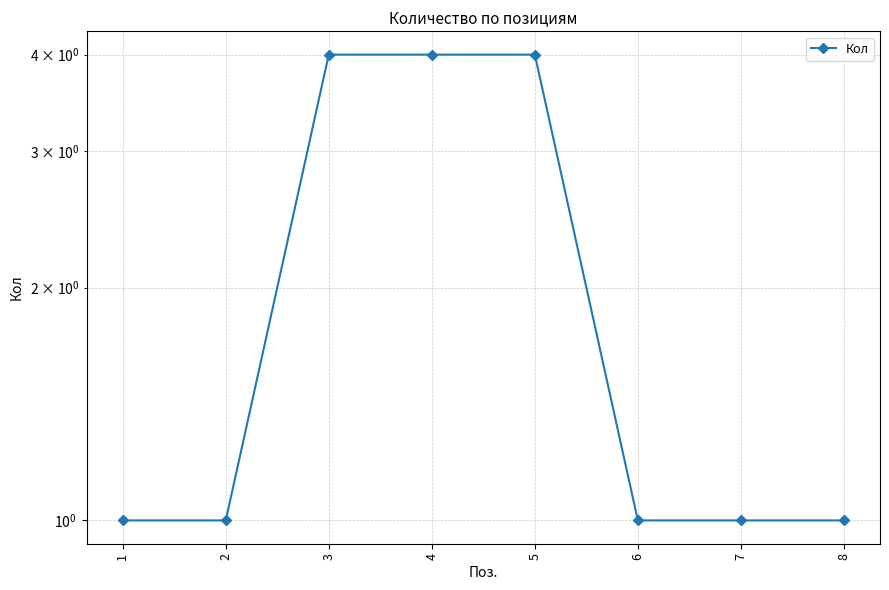

Reading left to right, what are all the values shown in this chart?

1	1	4	4	4	1	1	1